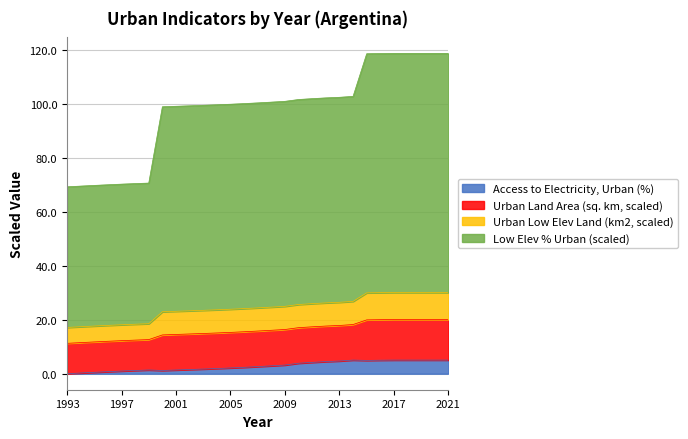

What is the difference between the maximum and minimum values in the Access to Electricity, Urban (%) series?

5.0